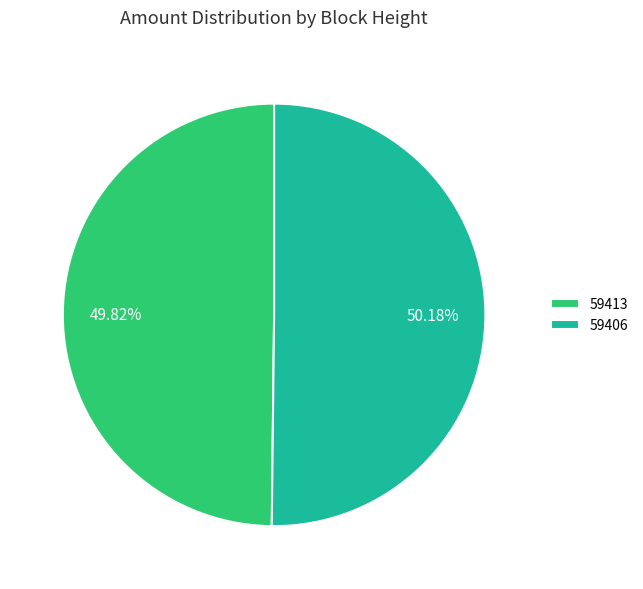

Combined, do 59413 and 59406 account for over 50%?

Yes